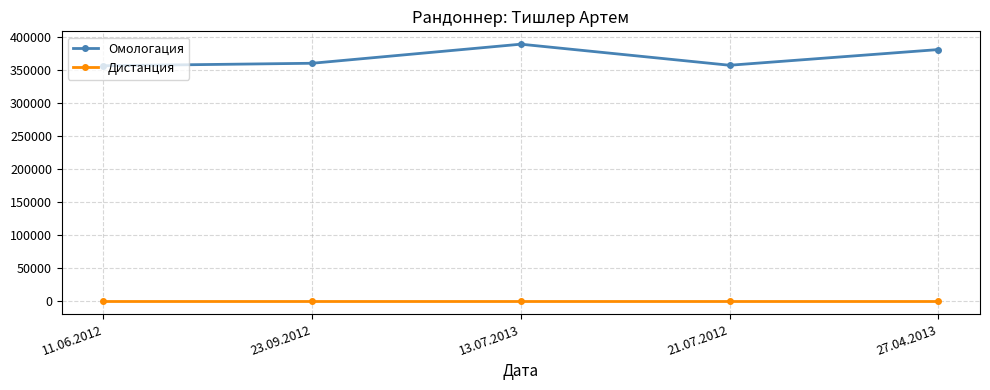

What is the label of the 1st point from the left?

11.06.2012